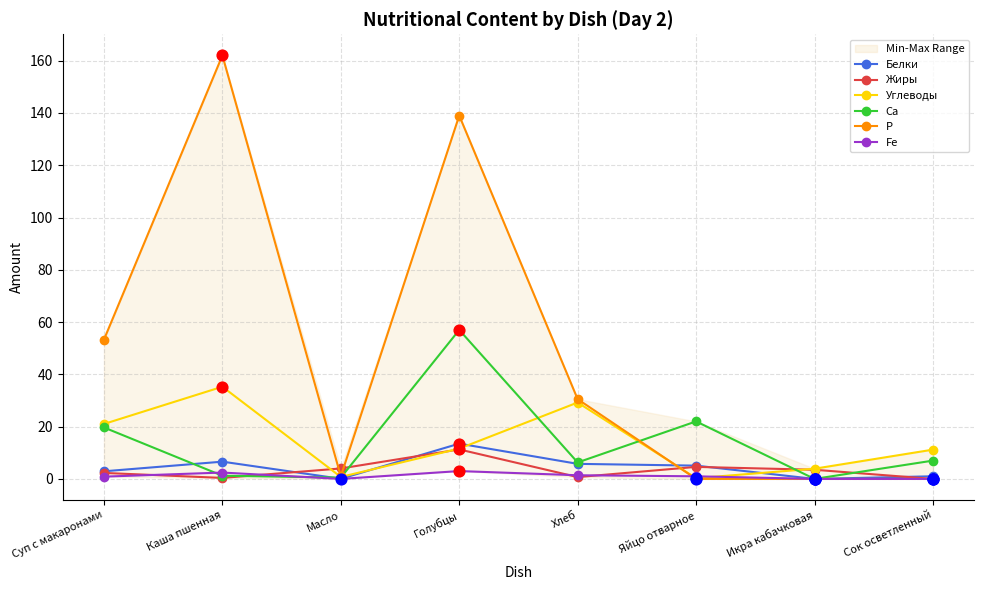

Which series reaches the maximum Y coordinate?

Р